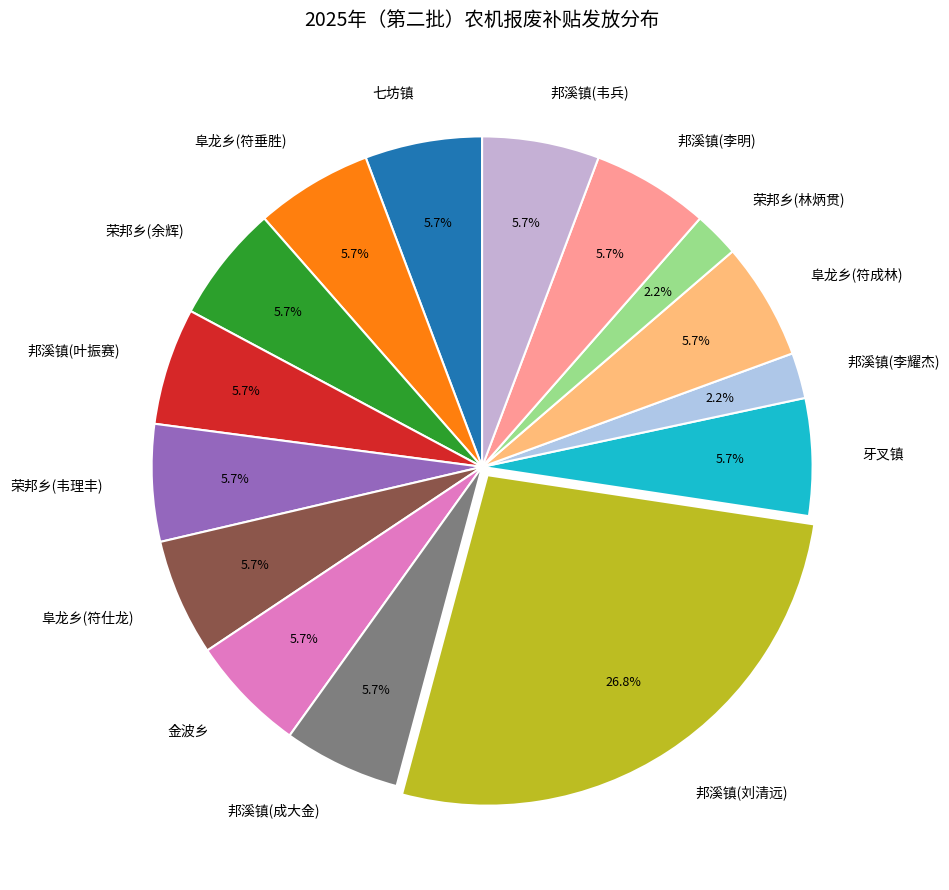

Is it true that 金波乡 is 6% of the pie?

True